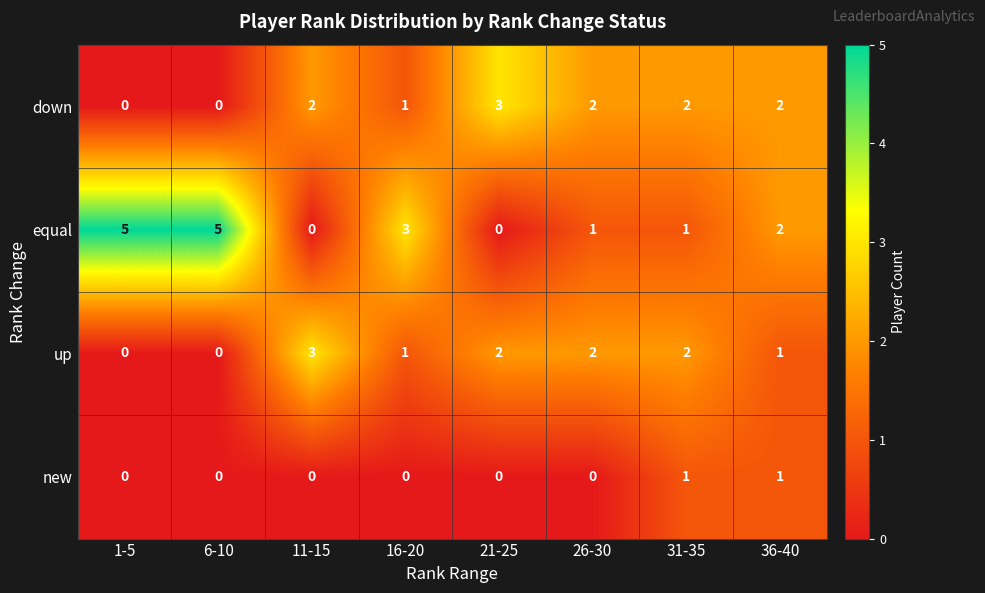

What is the spread (max minus min) of values at 1-5?

5